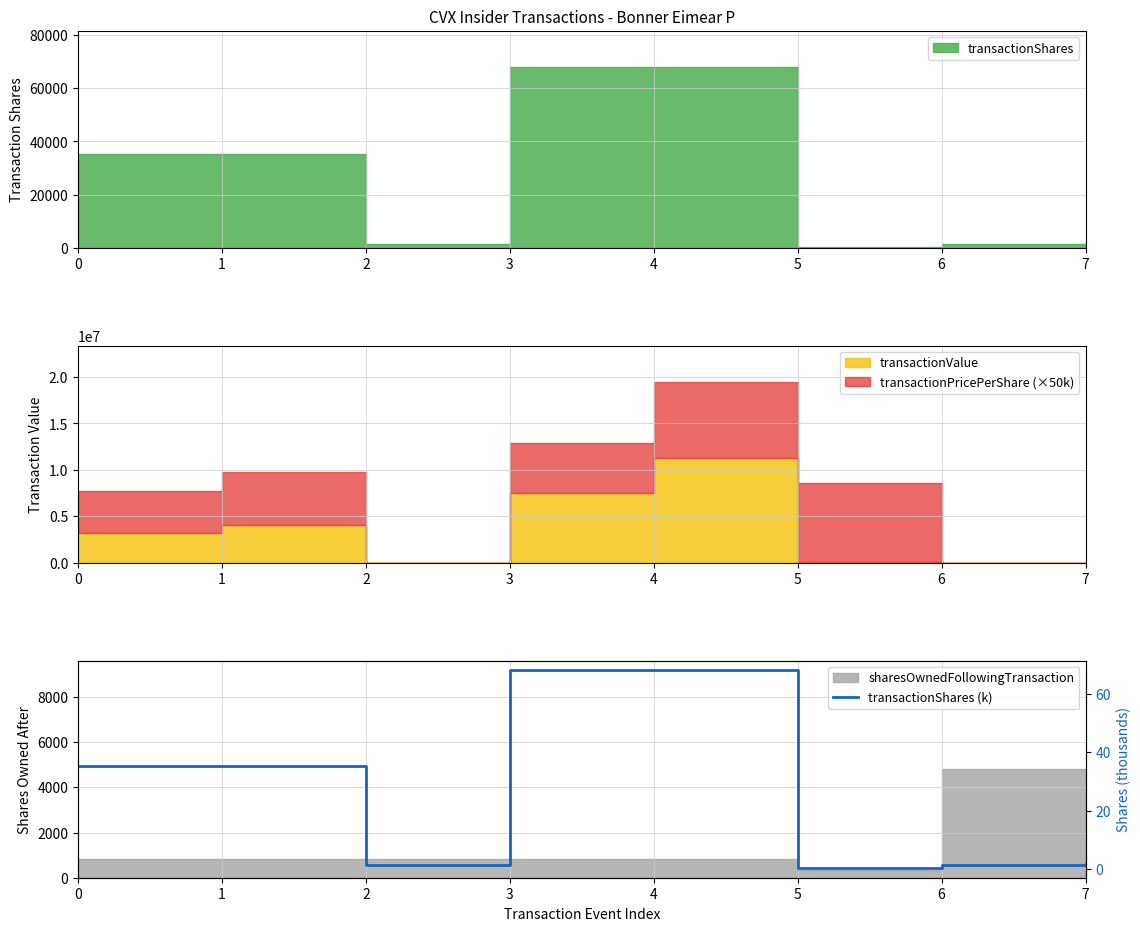

Reading right to left, transcribe all the data shown in this chart.

2.2	1.4	0.5	68.0	68.0	1.4	35.3	35.3